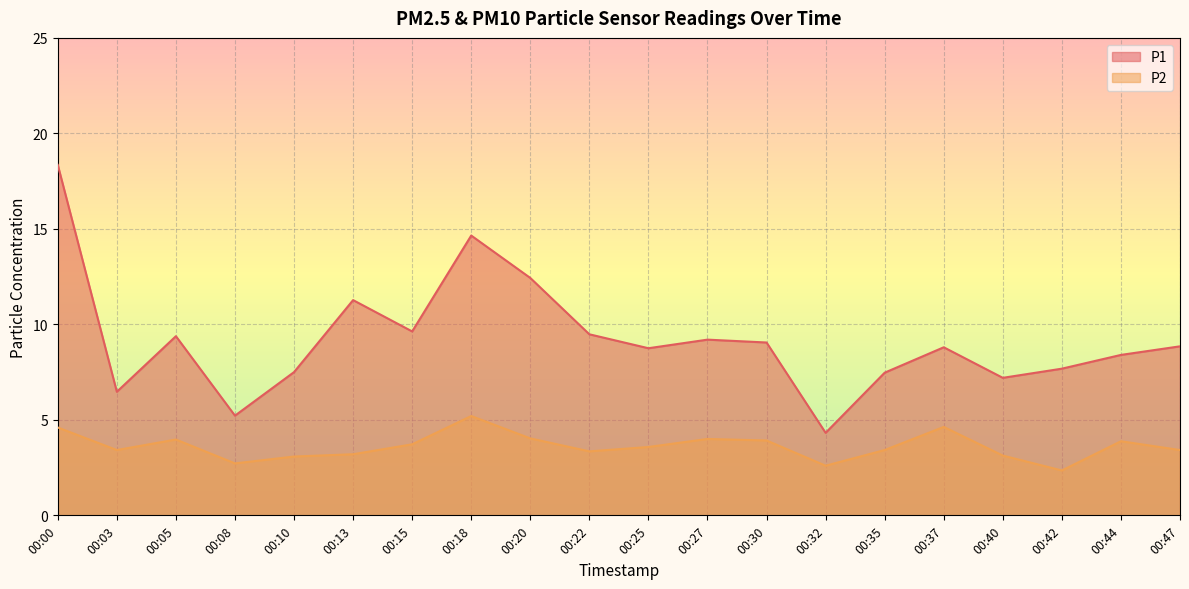

Reading left to right, list all the values displayed in this chart.

P1: 00:00=18.4	00:03=6.5	00:05=9.4	00:08=5.2	00:10=7.5	00:13=11.3	00:15=9.6	00:18=14.7	00:20=12.4	00:22=9.5	00:25=8.8	00:27=9.2	00:30=9.1	00:32=4.3	00:35=7.5	00:37=8.8	00:40=7.2	00:42=7.7	00:44=8.4	00:47=8.8
P2: 00:00=4.6	00:03=3.4	00:05=4.0	00:08=2.7	00:10=3.1	00:13=3.2	00:15=3.7	00:18=5.2	00:20=4.0	00:22=3.4	00:25=3.6	00:27=4.0	00:30=3.9	00:32=2.6	00:35=3.4	00:37=4.6	00:40=3.1	00:42=2.4	00:44=3.9	00:47=3.4